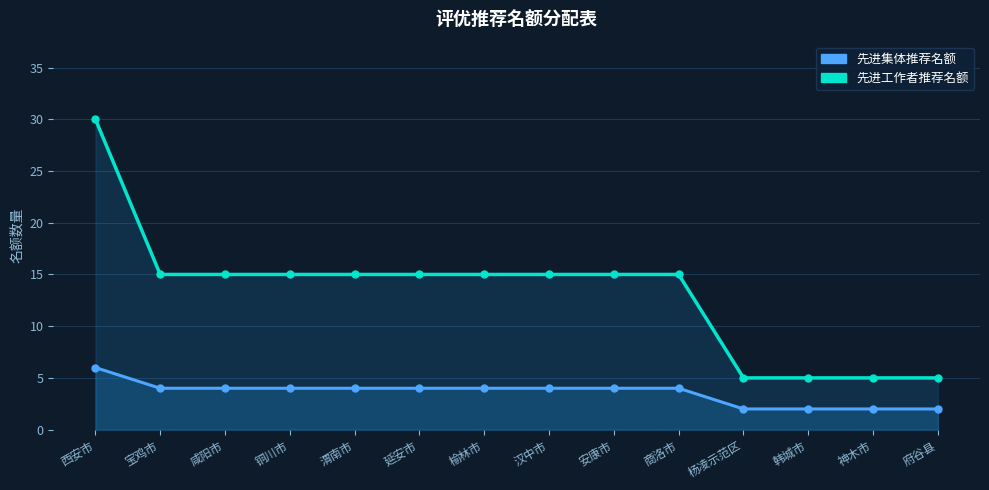

What is the spread (max minus min) of values at 延安市?

11